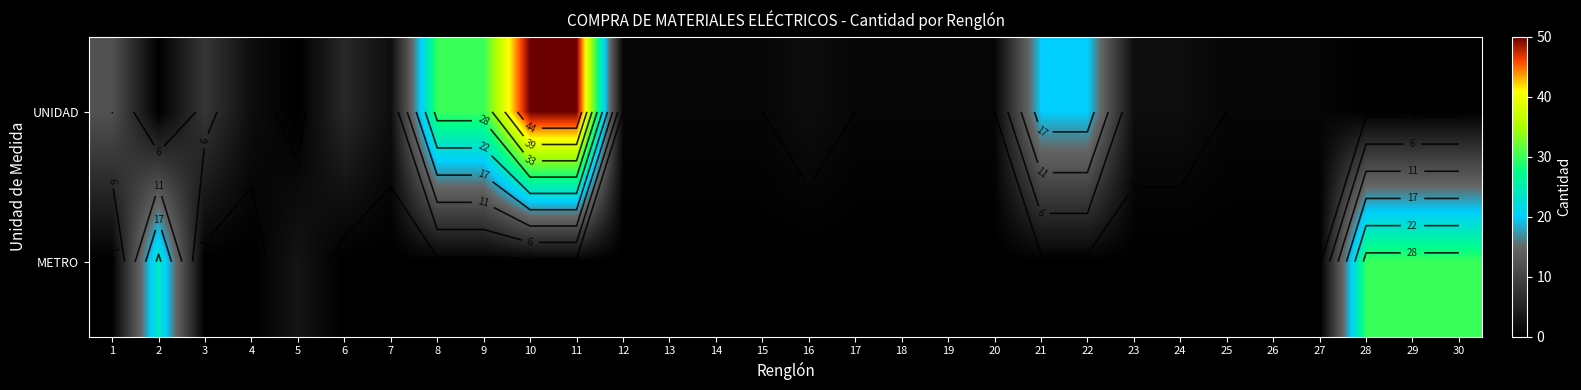

What is the total value across all series at 30?

30